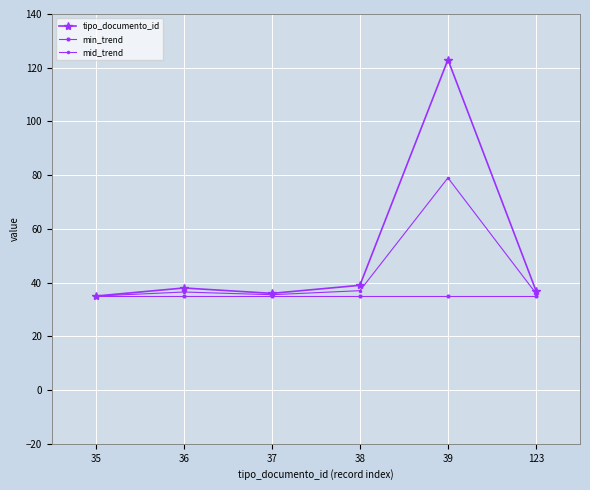

Where is the first local maximum for mid_trend?

36